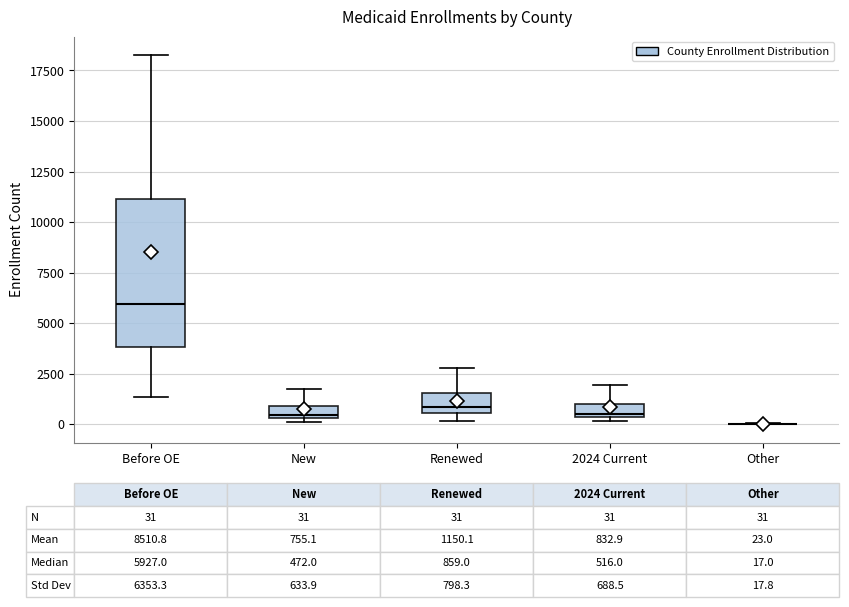

Comparing the boxes themselves (not the whiskers), which one is the tallest?

Before OE